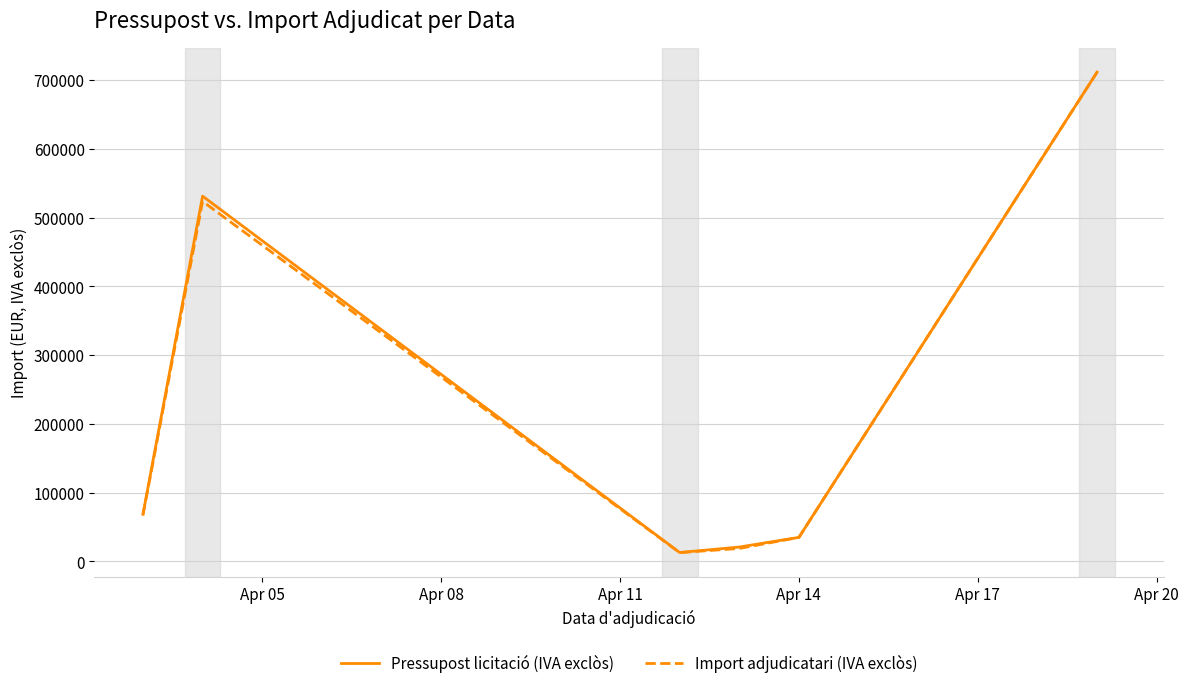

Which series has the widest spread of values?

Import adjudicatari (IVA exclòs)